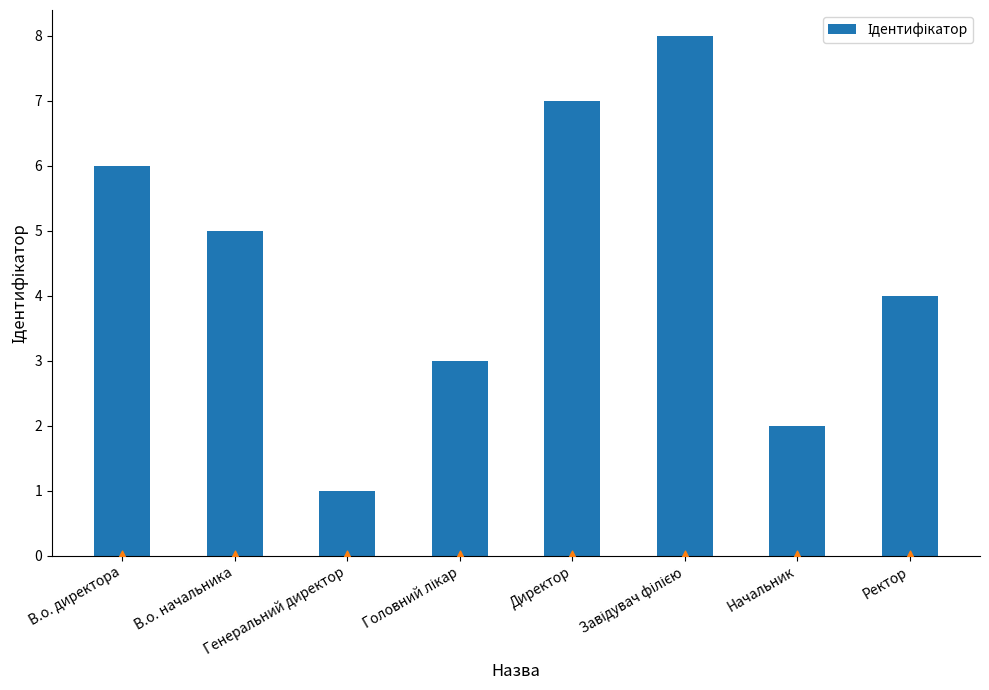

What is the change in value from Головний лікар to Ректор?

+1